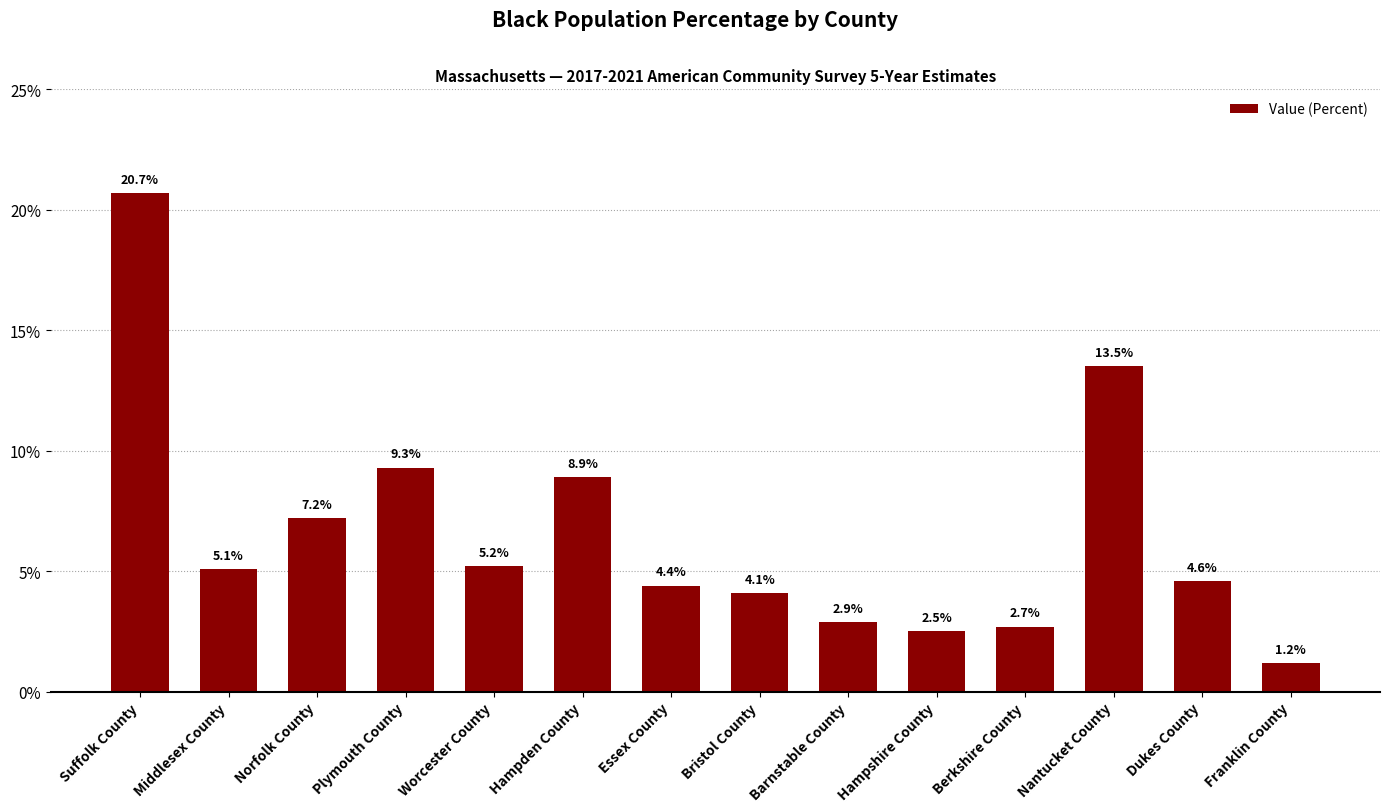

What is the smallest value displayed?

1.2